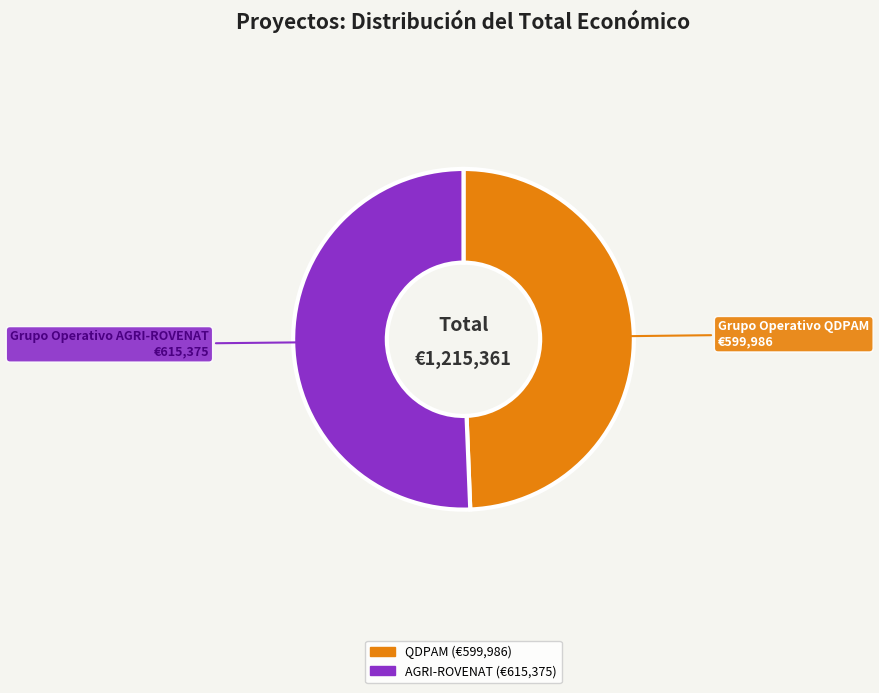

Is there a majority slice in this chart?

Yes